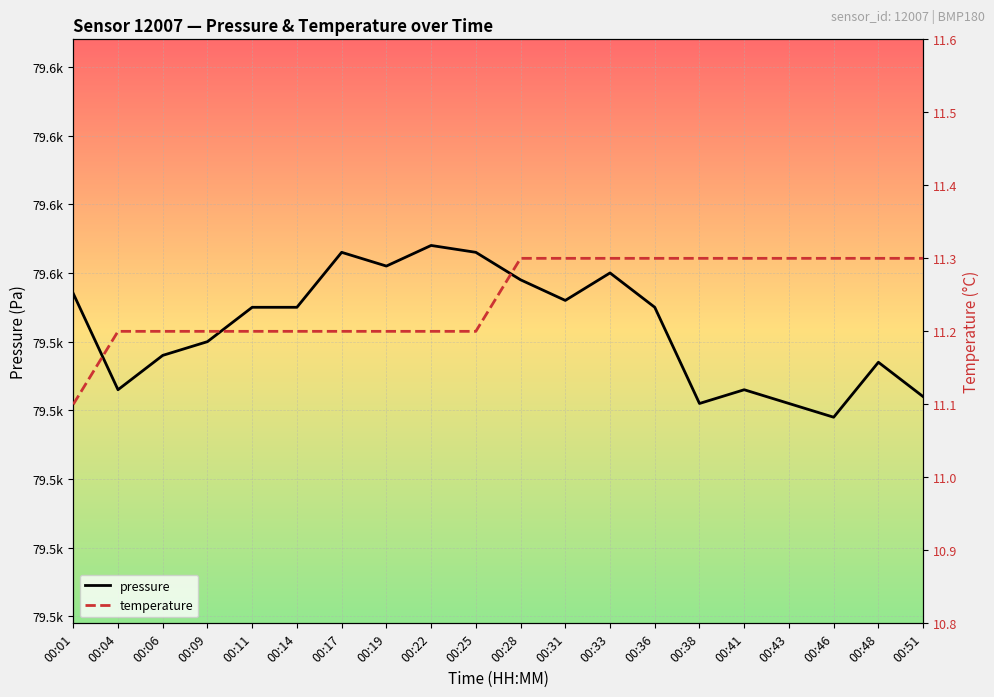

In pressure, how many points are higher than both neighbors (excluding endpoints)?

5